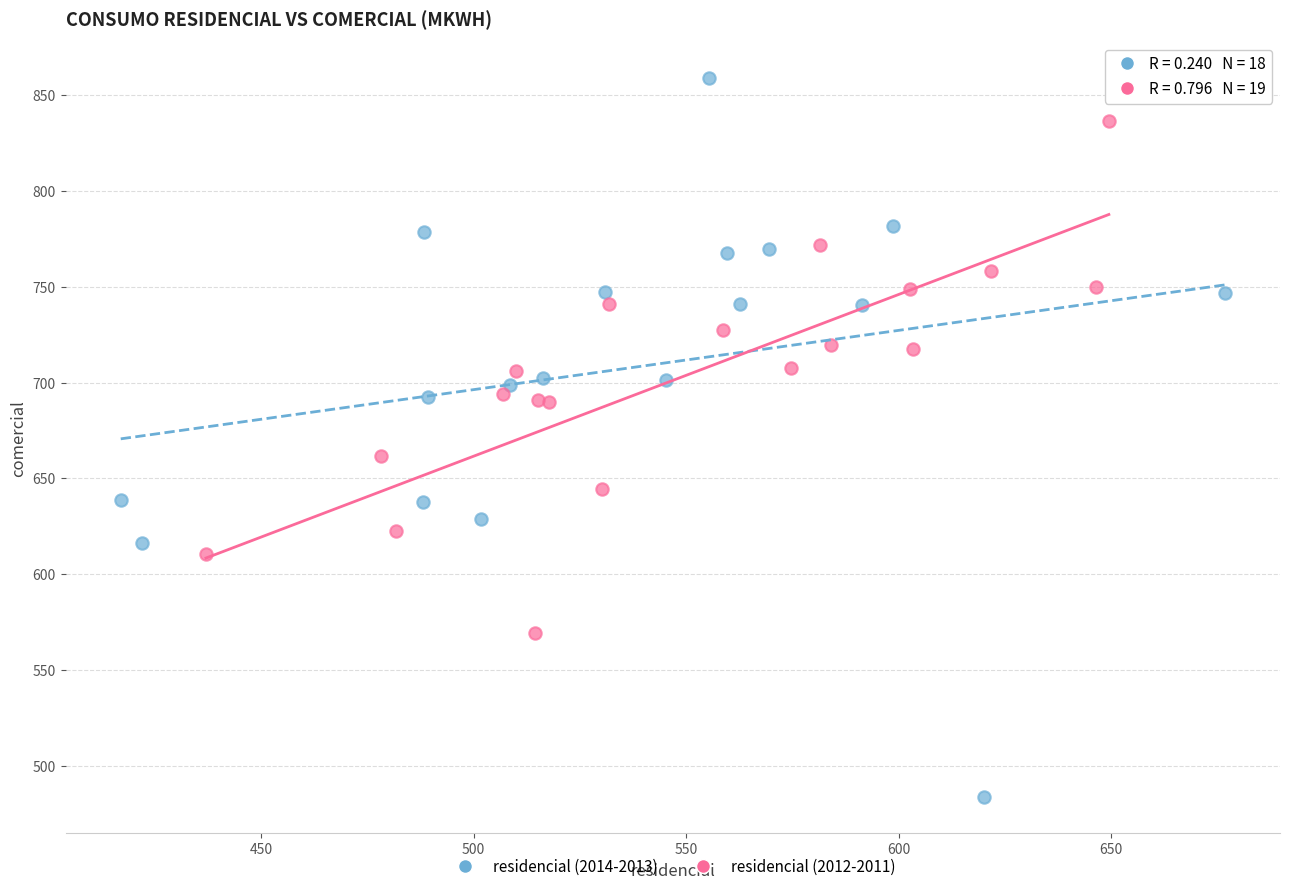

Which series reaches the maximum Y coordinate?

residencial (2014-2013)